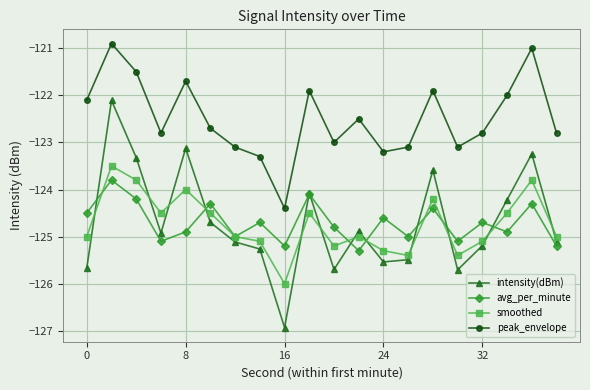

Which series has the largest total across all categories?

peak_envelope